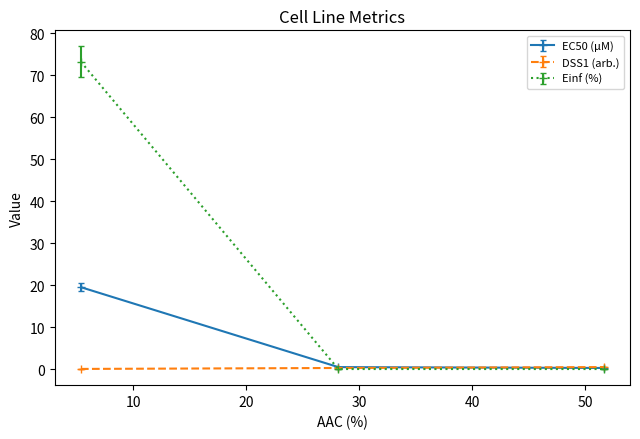

Which series has the largest range (max minus min)?

Einf (%)